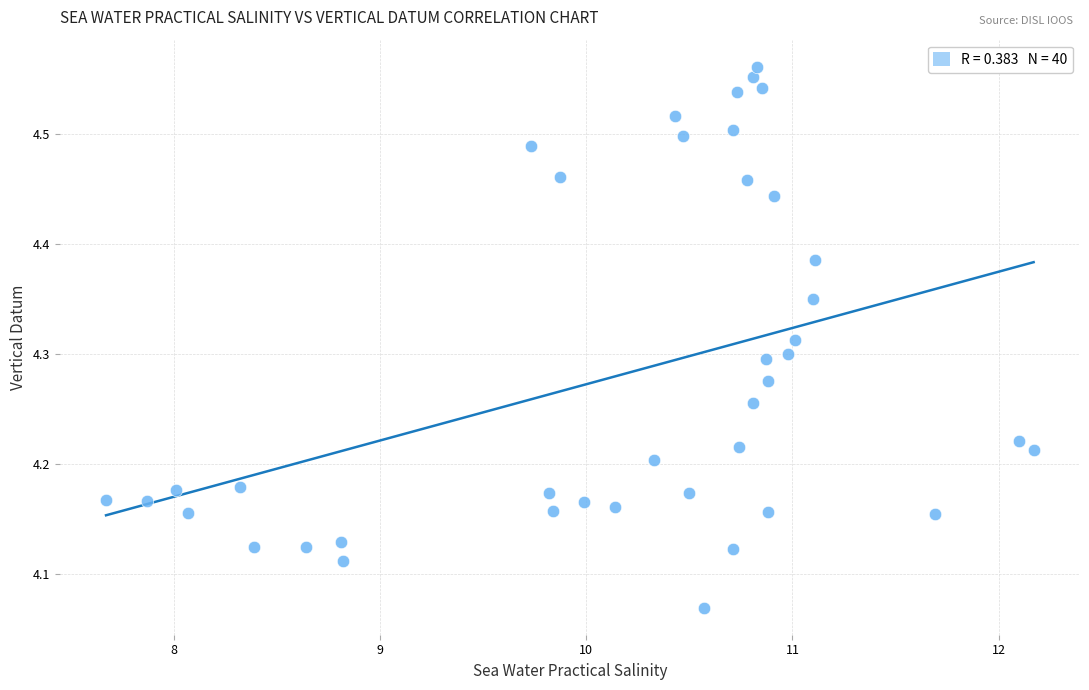

What is the range of Y values (max minus min)?

0.5